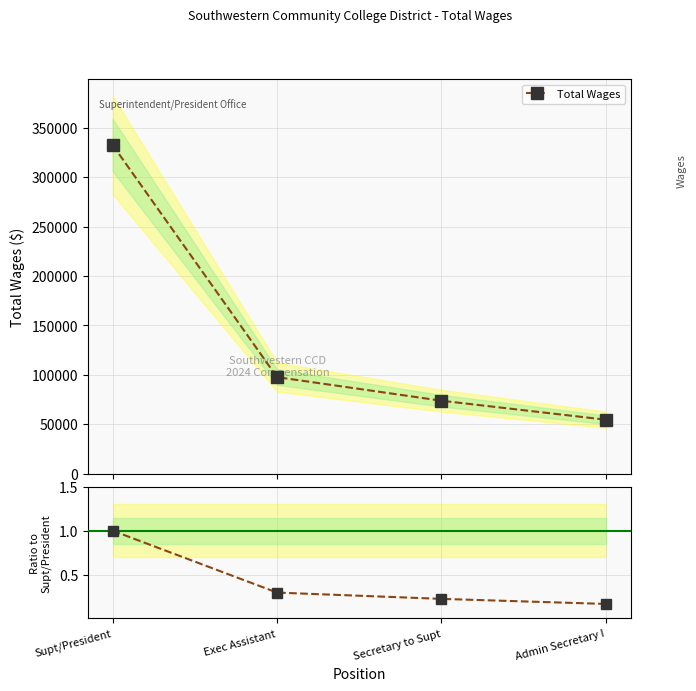

Read the value at Exec Assistant.

0.3